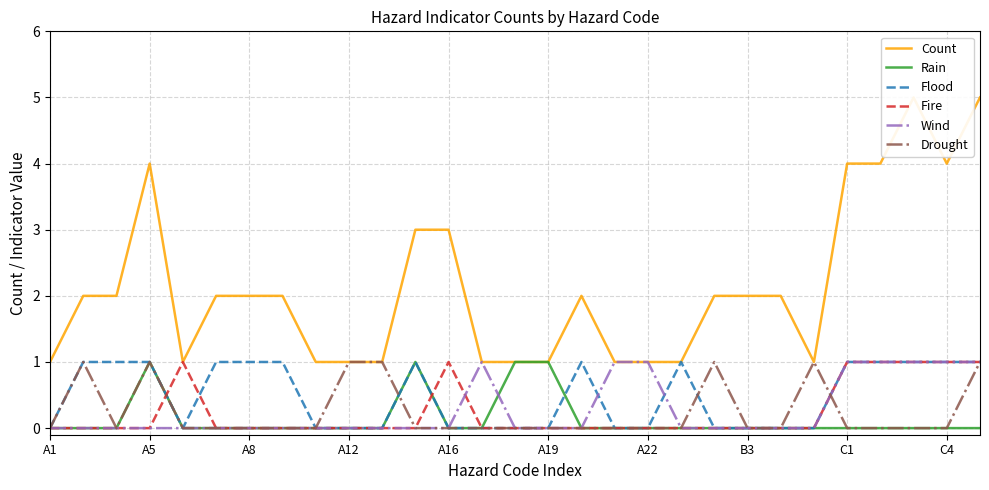

At how many categories does at least one series exceed 0?

29